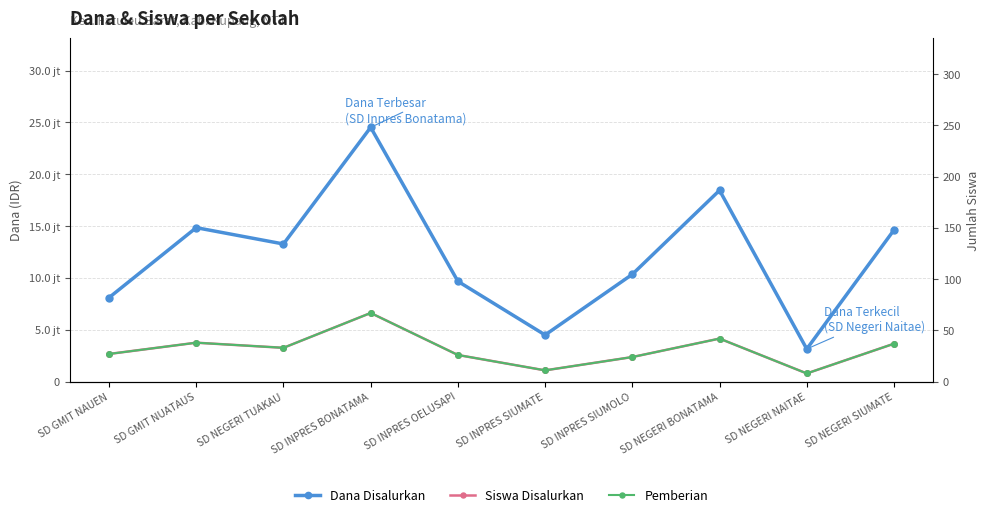

What is the sum of the Pemberian values at SD GMIT NAUEN and SD NEGERI SIUMATE?

64